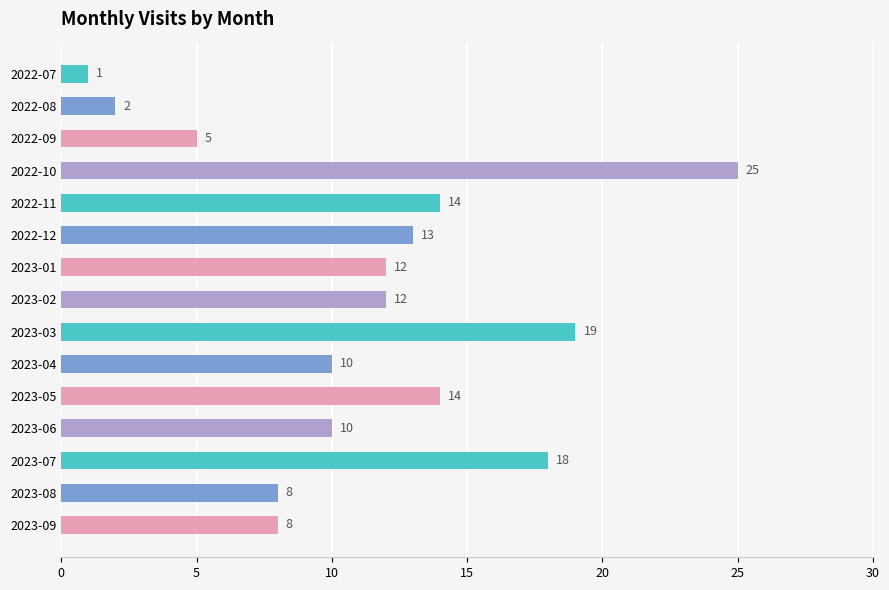

What is the difference between the maximum and minimum values?

24